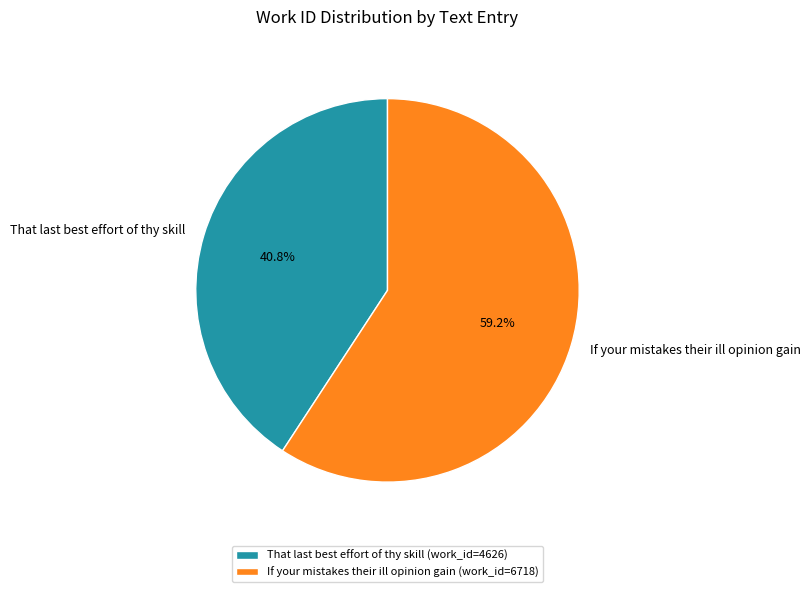

Is there a majority slice in this chart?

Yes